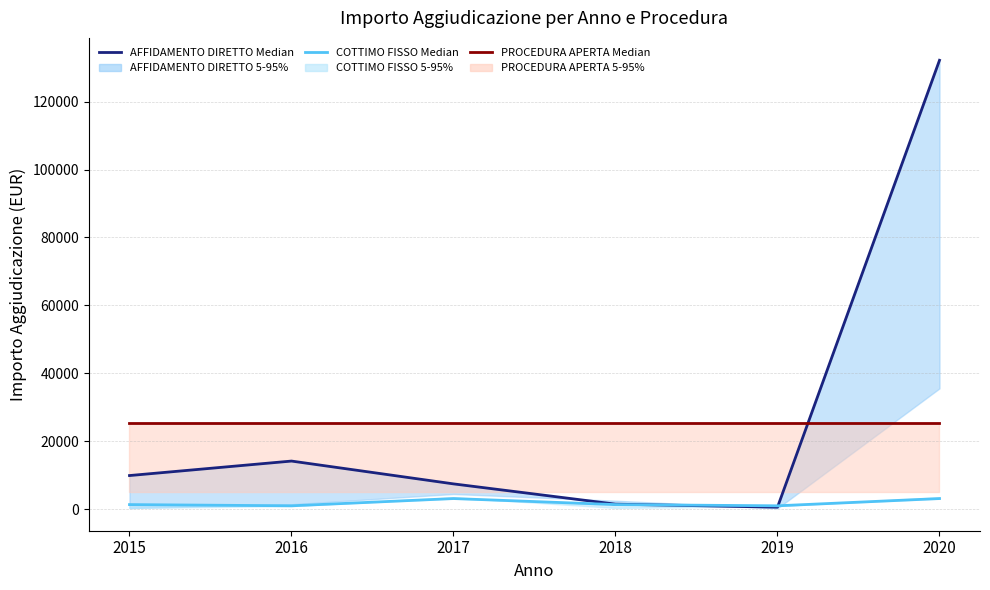

Reading right to left, what are all the values shown in this chart?

AFFIDAMENTO DIRETTO Median: 132165.0	582.0	1468.8	7440.0	14160.0	9892.8
COTTIMO FISSO Median: 3120.0	985.6	1342.0	3120.0	985.6	1342.0
PROCEDURA APERTA Median: 25385.0	25385.0	25385.0	25385.0	25385.0	25385.0